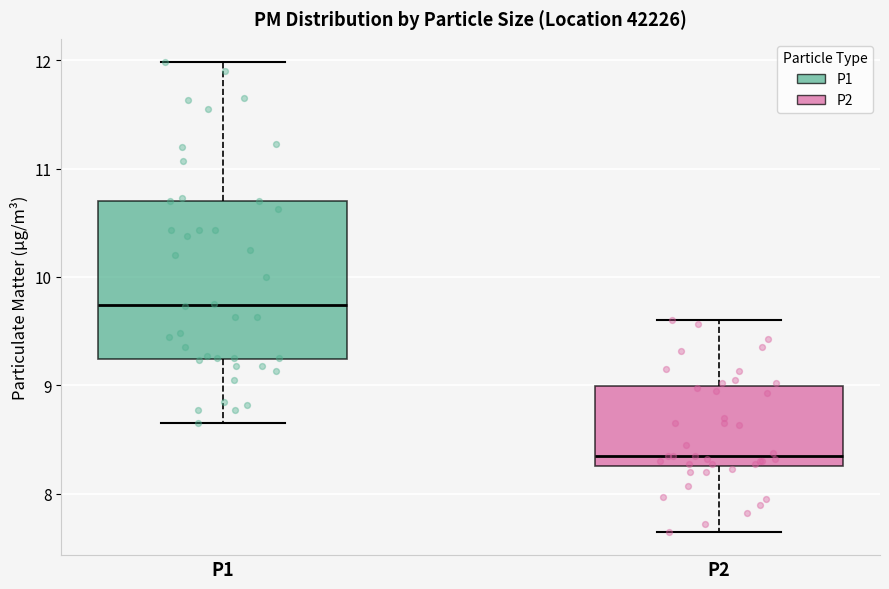

Reading left to right, transcribe this box plot: for each box, give where its median line is, the range the box spans, and where its two whiskers end, as read against the y-axis. The values are not printed on the chart, so give them approximately, as read against the axis.

P1: median 9.7, box 9.2 to 10.7, whiskers 8.7 to 12.0
P2: median 8.4, box 8.3 to 9.0, whiskers 7.7 to 9.6